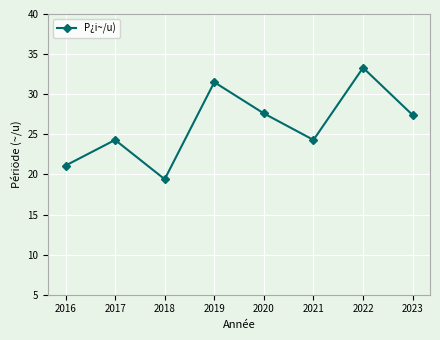

What is the value of the 2nd point from the left?

24.3